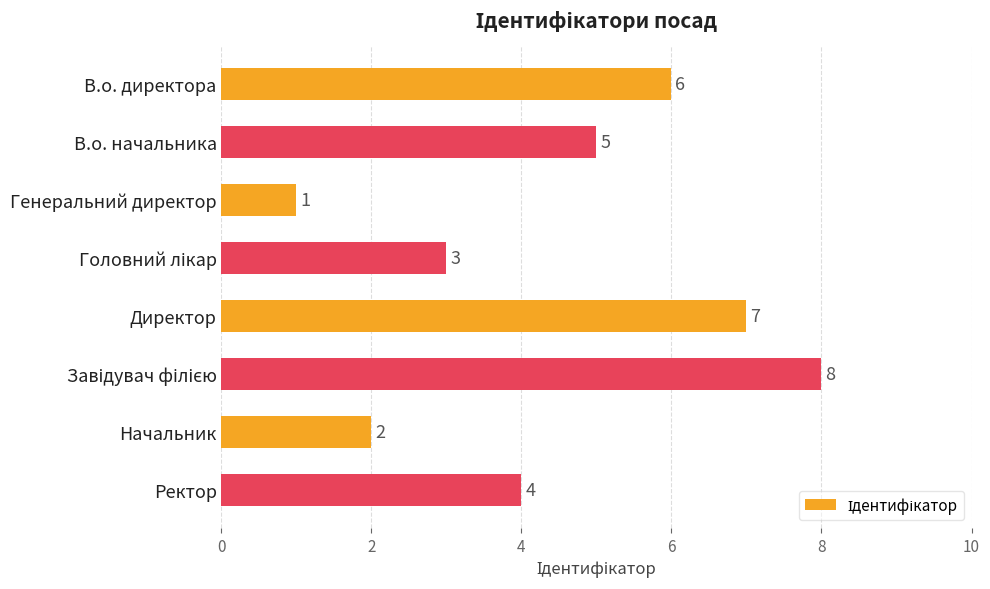

Reading top to bottom, extract all data points from this chart.

6	5	1	3	7	8	2	4